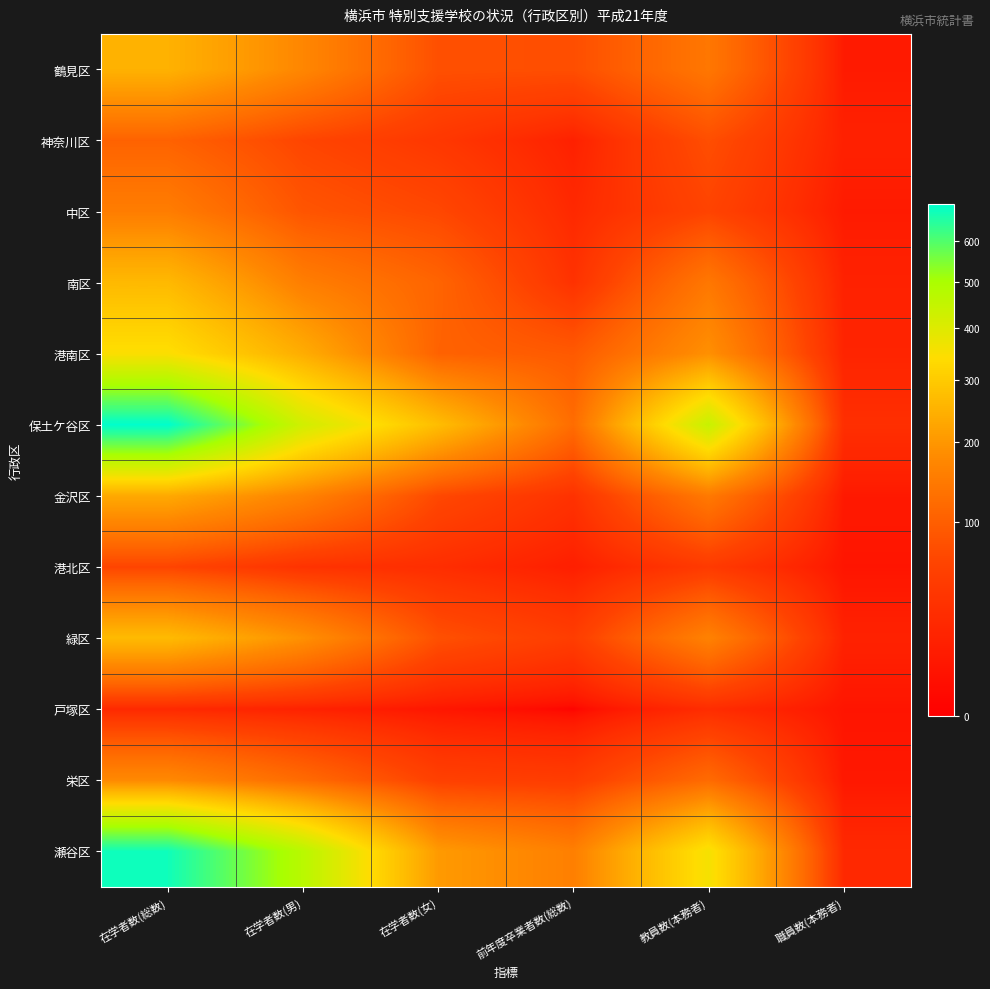

List the series in order of their peak value, lowest first.

戸塚区, 港北区, 神奈川区, 中区, 栄区, 金沢区, 鶴見区, 南区, 緑区, 港南区, 瀬谷区, 保土ケ谷区